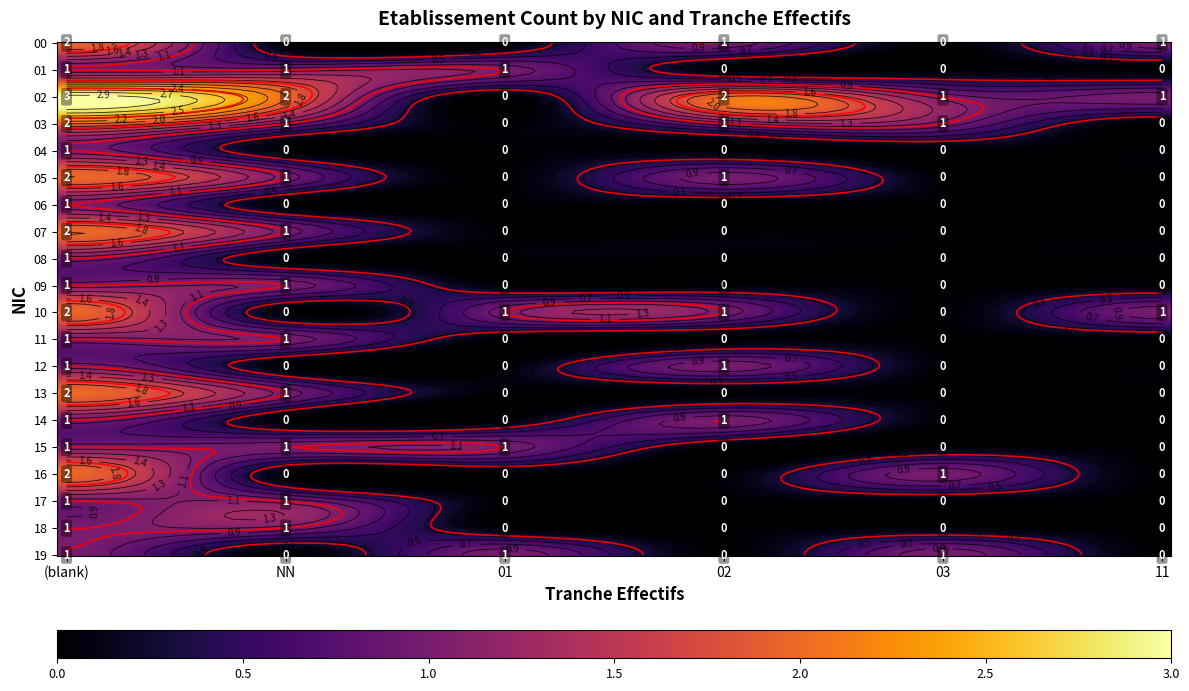

What is the total value across all series at 03?

4